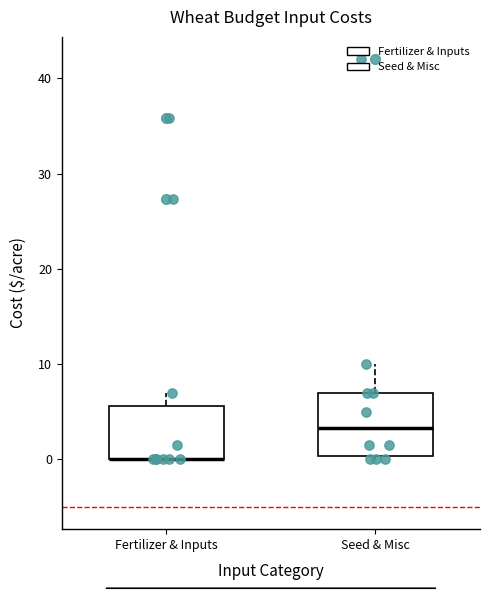

Reading left to right, transcribe this box plot: for each box, give where its median line is, the range the box spans, and where its two whiskers end, as read against the y-axis. The values are not printed on the chart, so give them approximately, as read against the axis.

Fertilizer & Inputs: median 0 (drawn on the box's lower edge), box 0 to 6, whiskers 0 to 7
Seed & Misc: median 3, box 0 to 7, whiskers 0 (just below the box's lower edge) to 10